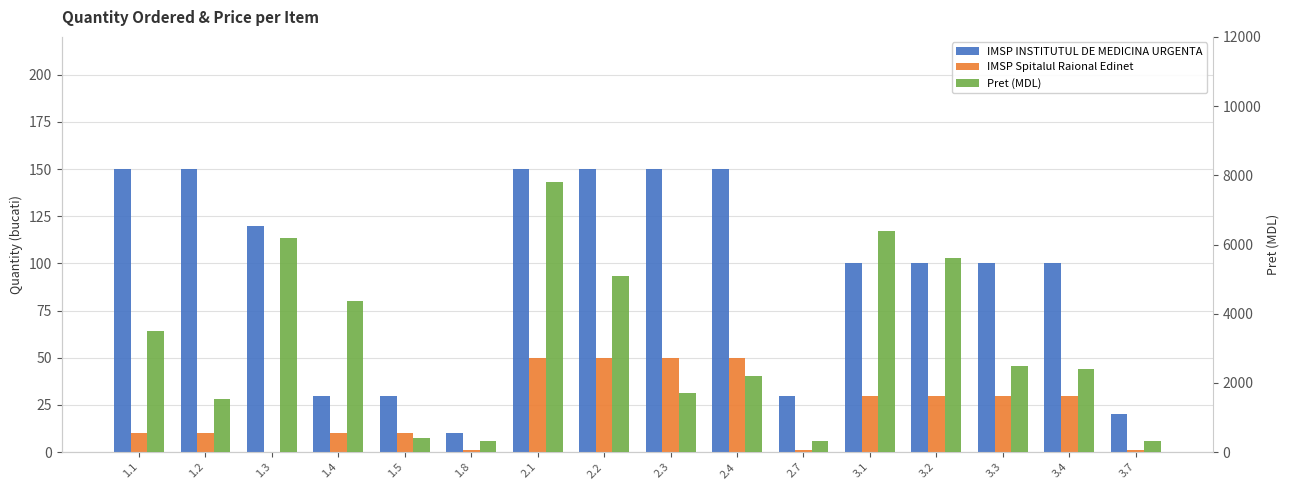

How many groups of bars are there?

16